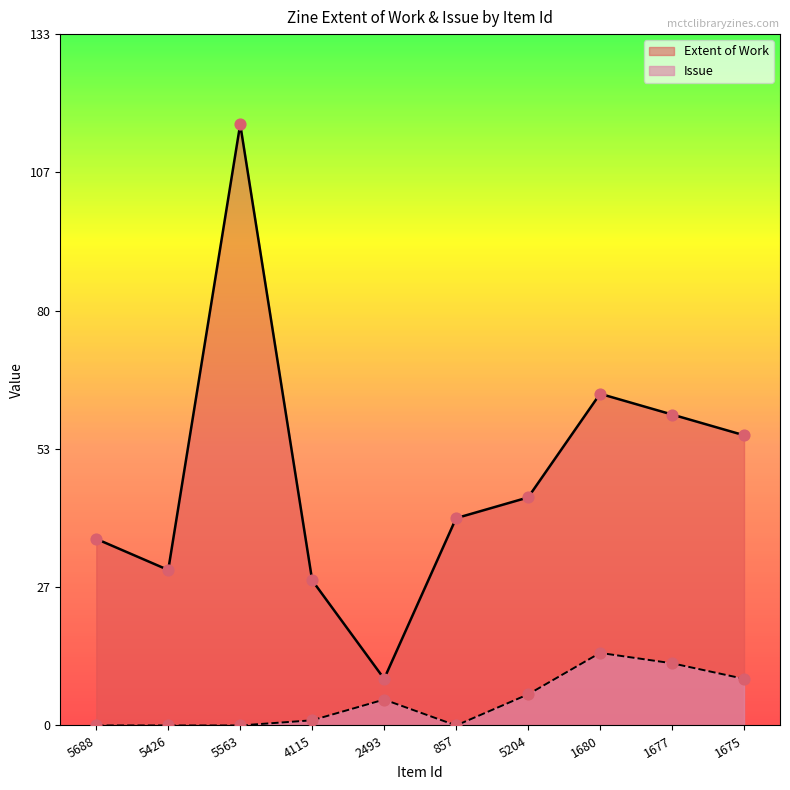

Which series reaches the maximum Y coordinate?

Extent of Work